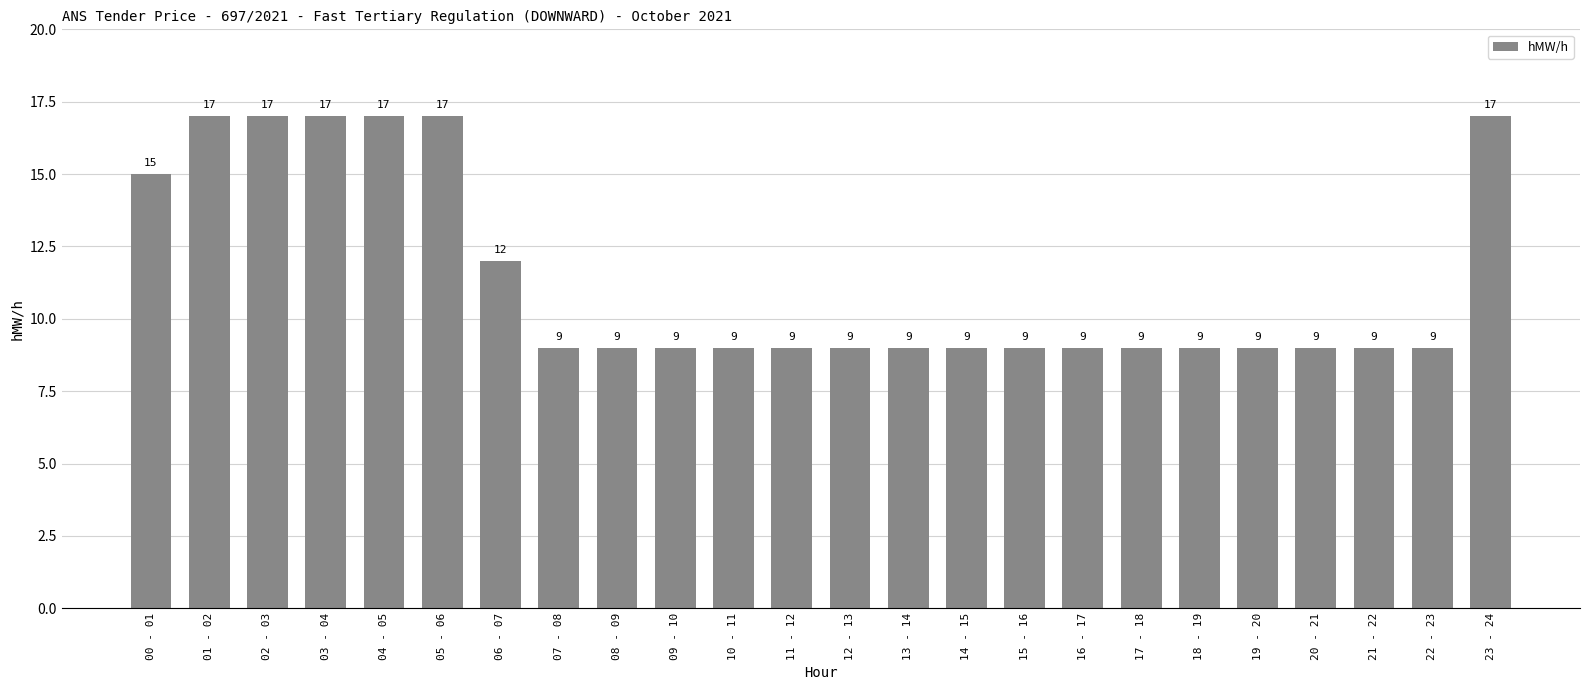

What is the change in value from 09 - 10 to 23 - 24?

+8